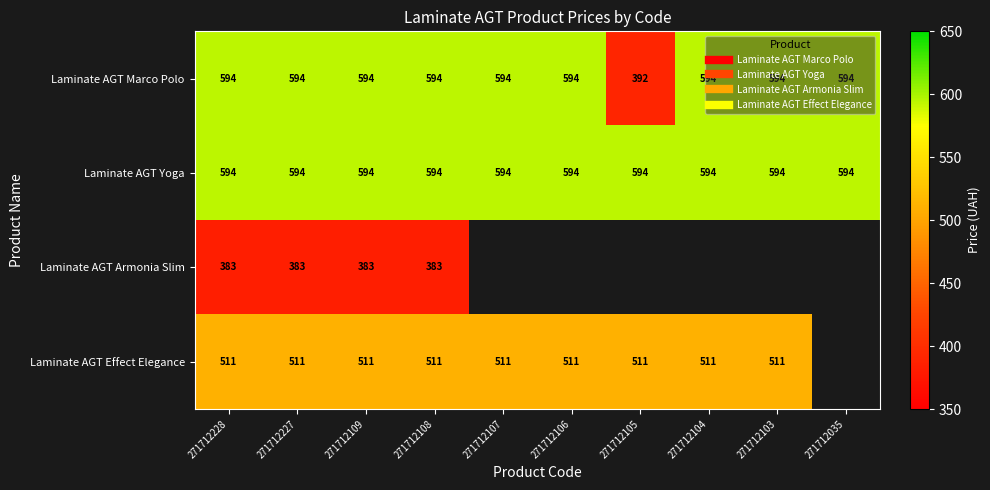

Which has a higher value, 271712106 or 271712107?

271712106